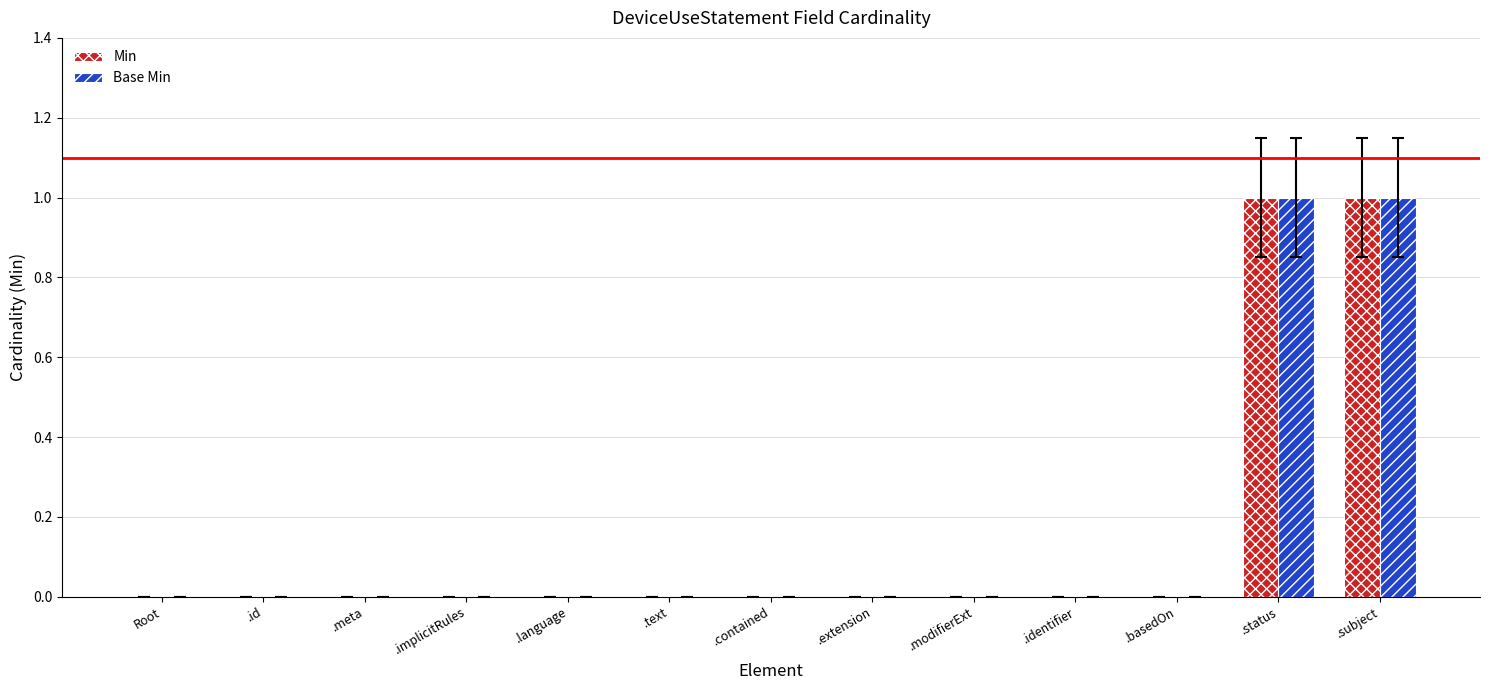

True or false: Min has a value of 0 at Root.

True